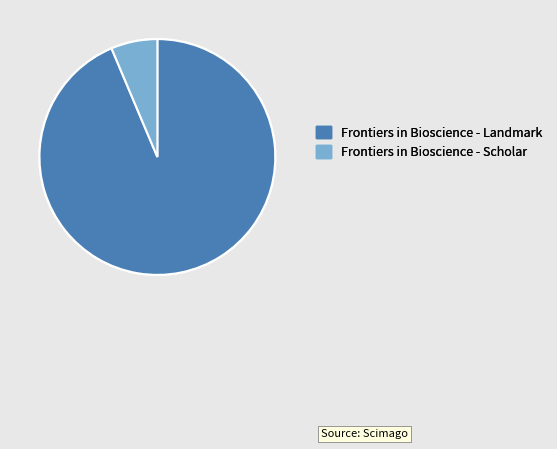

What is the smallest slice in the pie chart?

Frontiers in Bioscience - Scholar